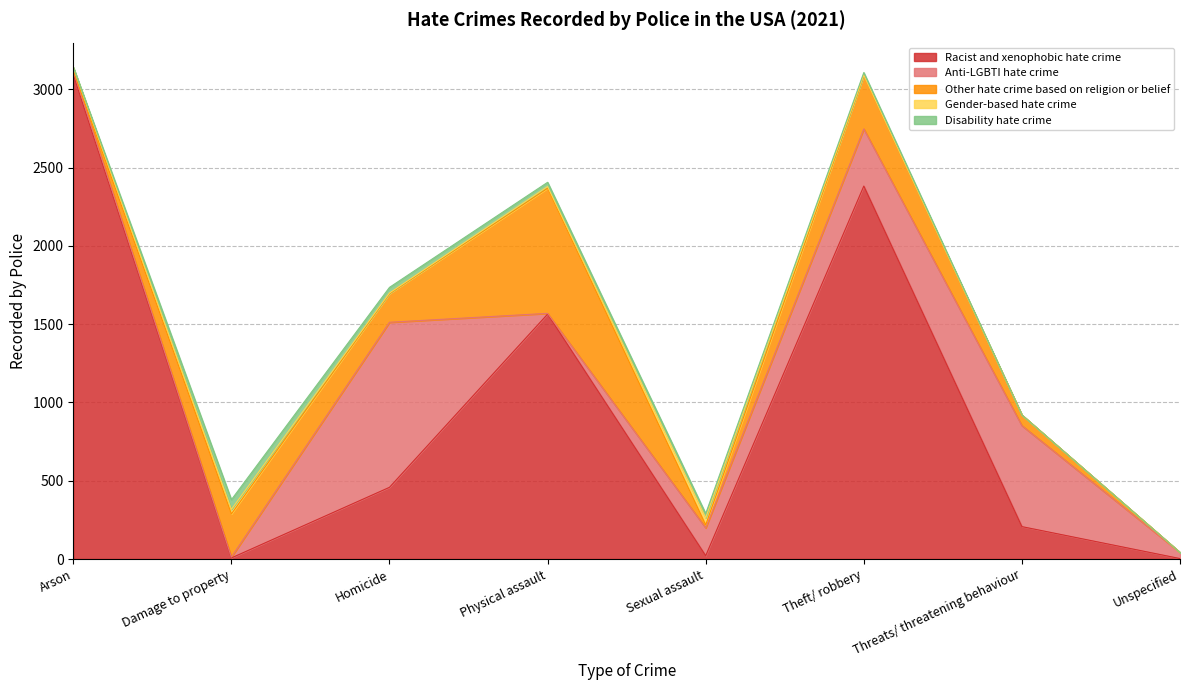

What is the difference between the highest and lowest values at Threats/ threatening behaviour?

645